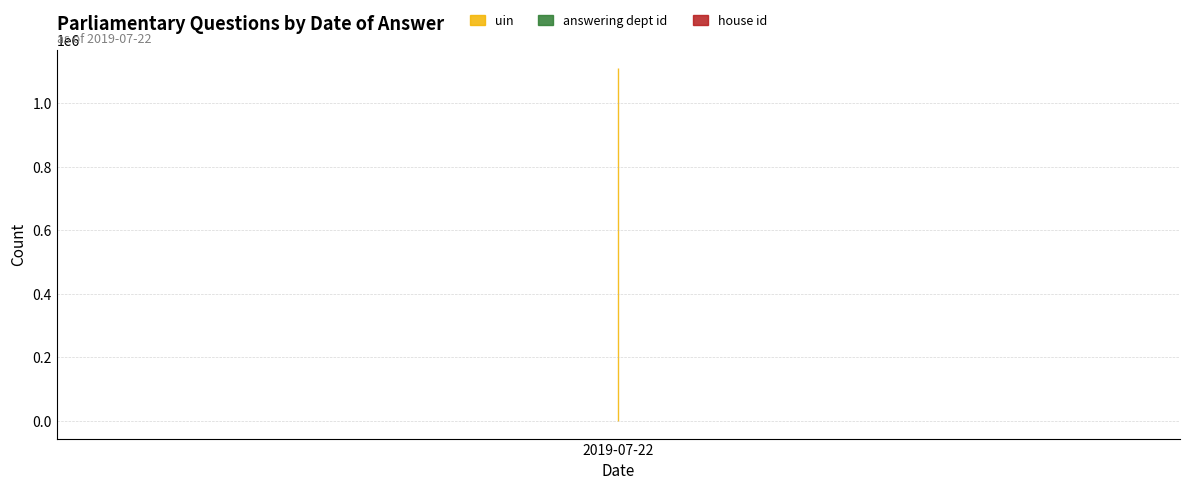

Rank the series by their maximum value, from lowest to highest.

house id, answering dept id, uin